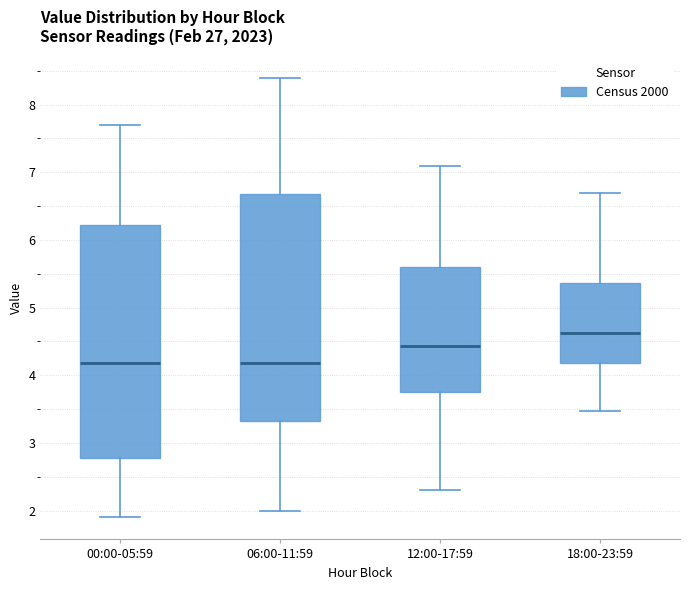

Reading left to right, transcribe this box plot: for each box, give where its median line is, the range the box spans, and where its two whiskers end, as read against the y-axis. The values are not printed on the chart, so give them approximately, as read against the axis.

00:00-05:59: median 4.2, box 2.8 to 6.2, whiskers 1.9 to 7.7
06:00-11:59: median 4.2, box 3.3 to 6.7, whiskers 2.0 to 8.4
12:00-17:59: median 4.4, box 3.8 to 5.6, whiskers 2.3 to 7.1
18:00-23:59: median 4.6, box 4.2 to 5.4, whiskers 3.5 to 6.7